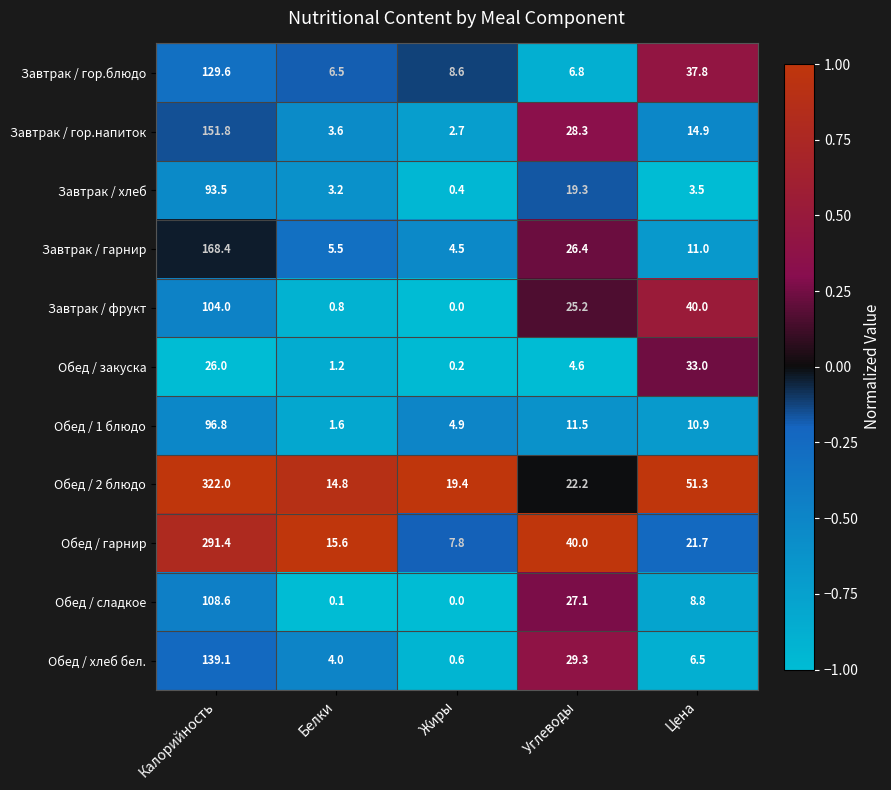

At which category does the chart reach its minimum across all series?

Жиры